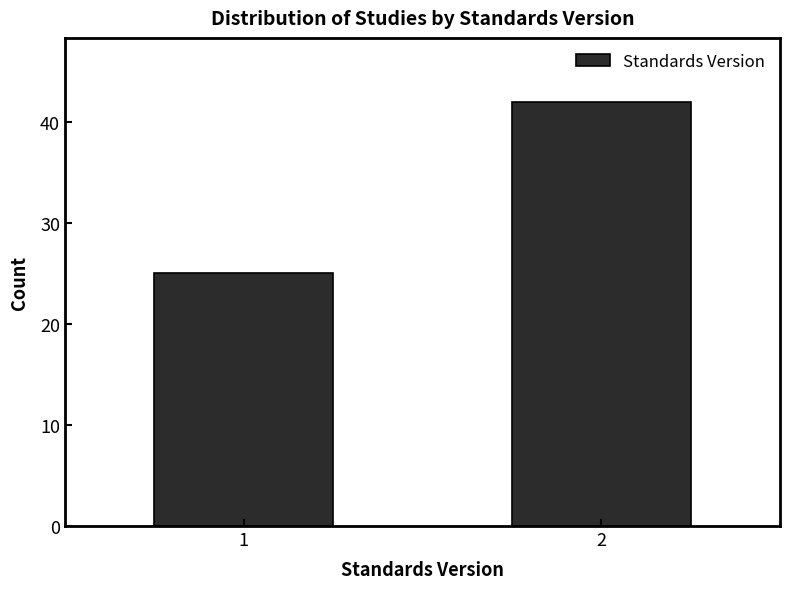

Reading left to right, what are all the values shown in this chart?

25	42